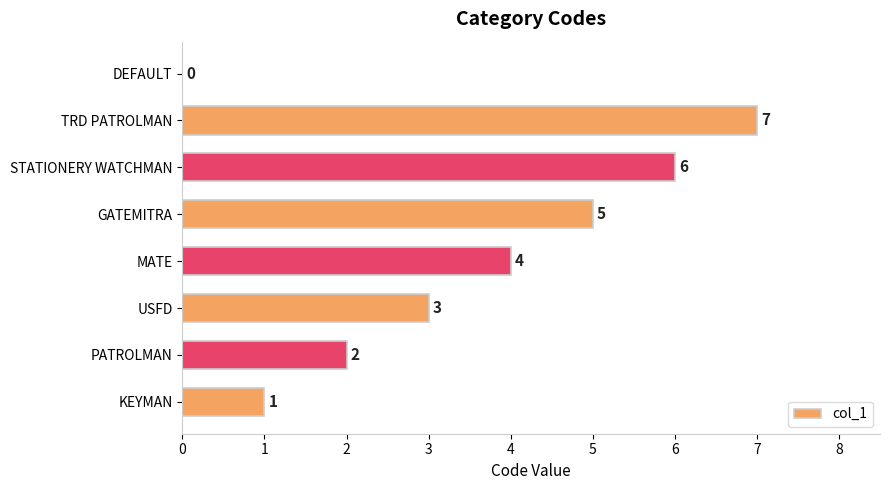

Approximately how many times larger is the value at USFD compared to TRD PATROLMAN?

0.4